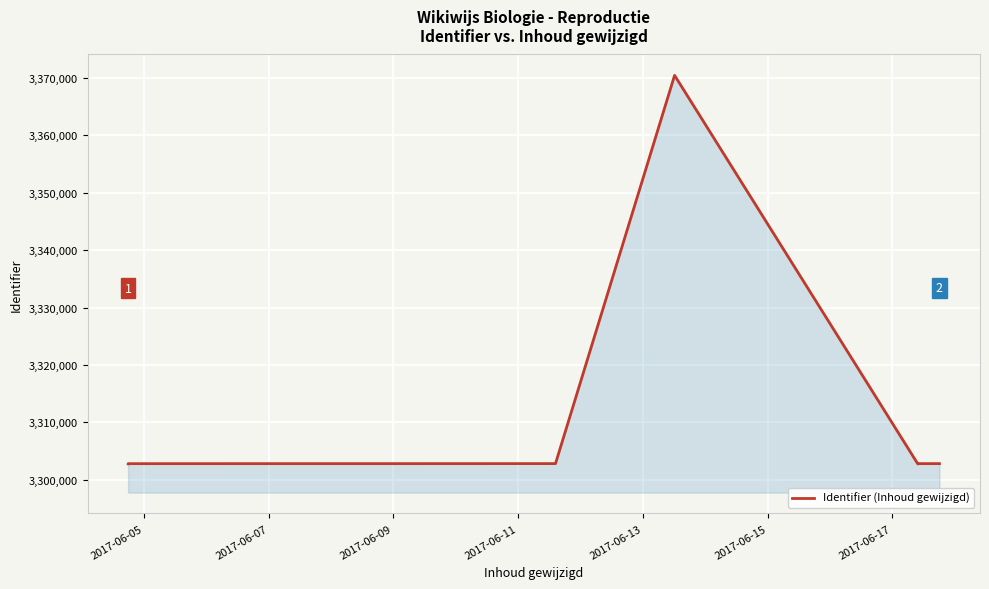

True or false: the data shows 3302815 at 2017-06-09.

True